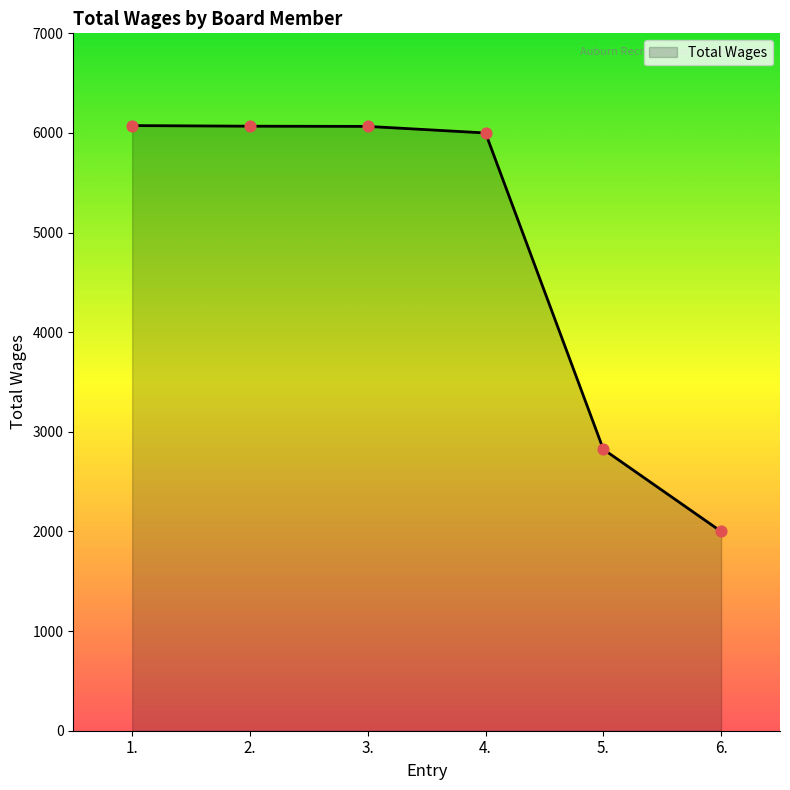

What is the ratio of the value at 1. to the value at 5.?

2.2